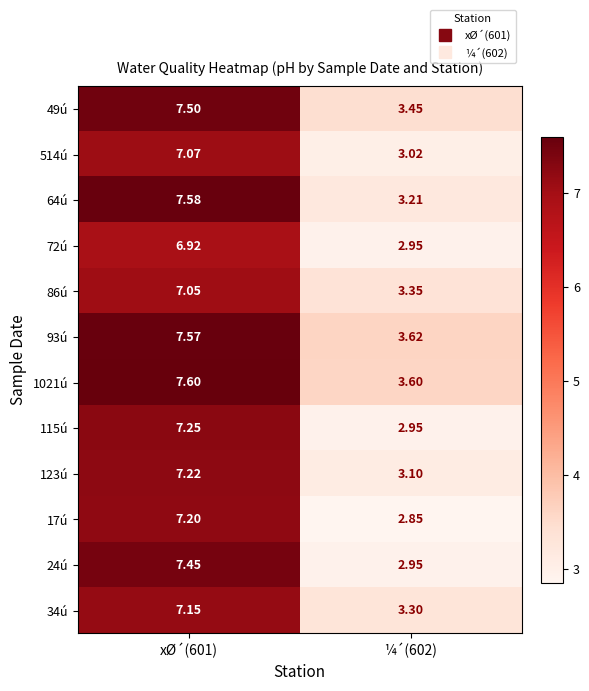

Which series has the largest total across all categories?

1021ú